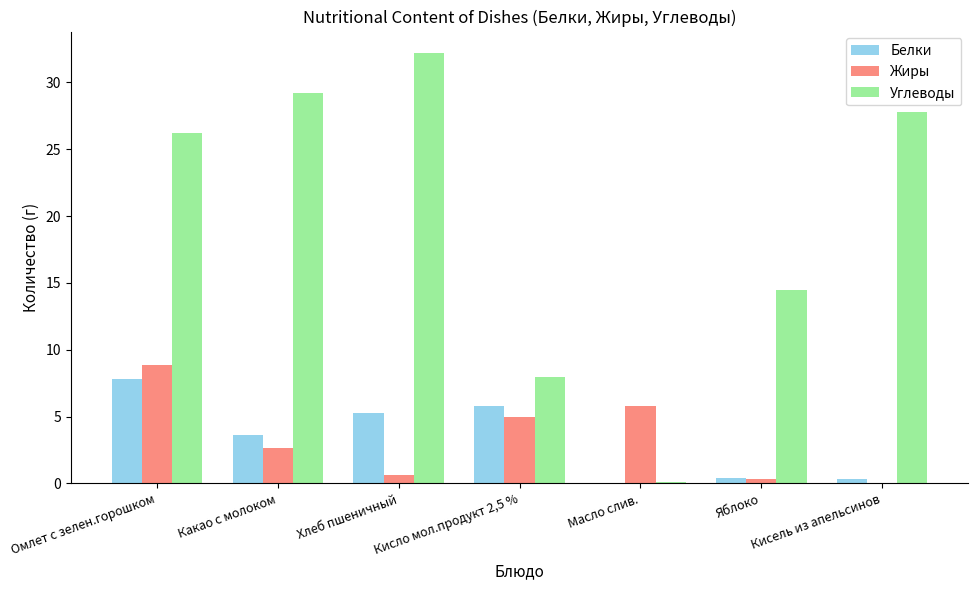

At which category is the sum across all series the highest?

Омлет с зелен.горошком